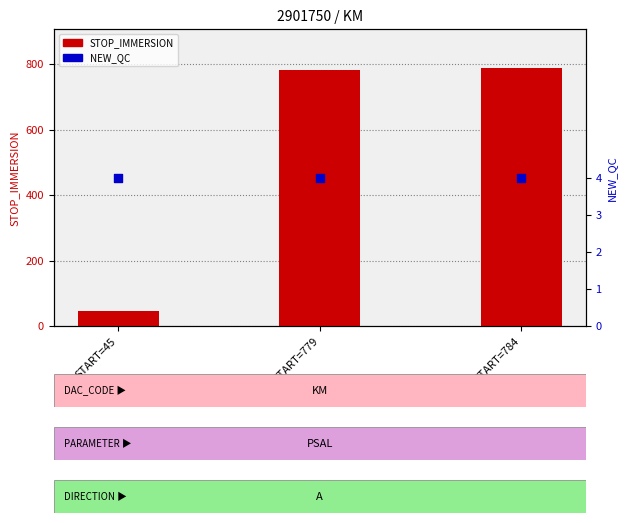

Which series contains the lowest Y value?

NEW_QC